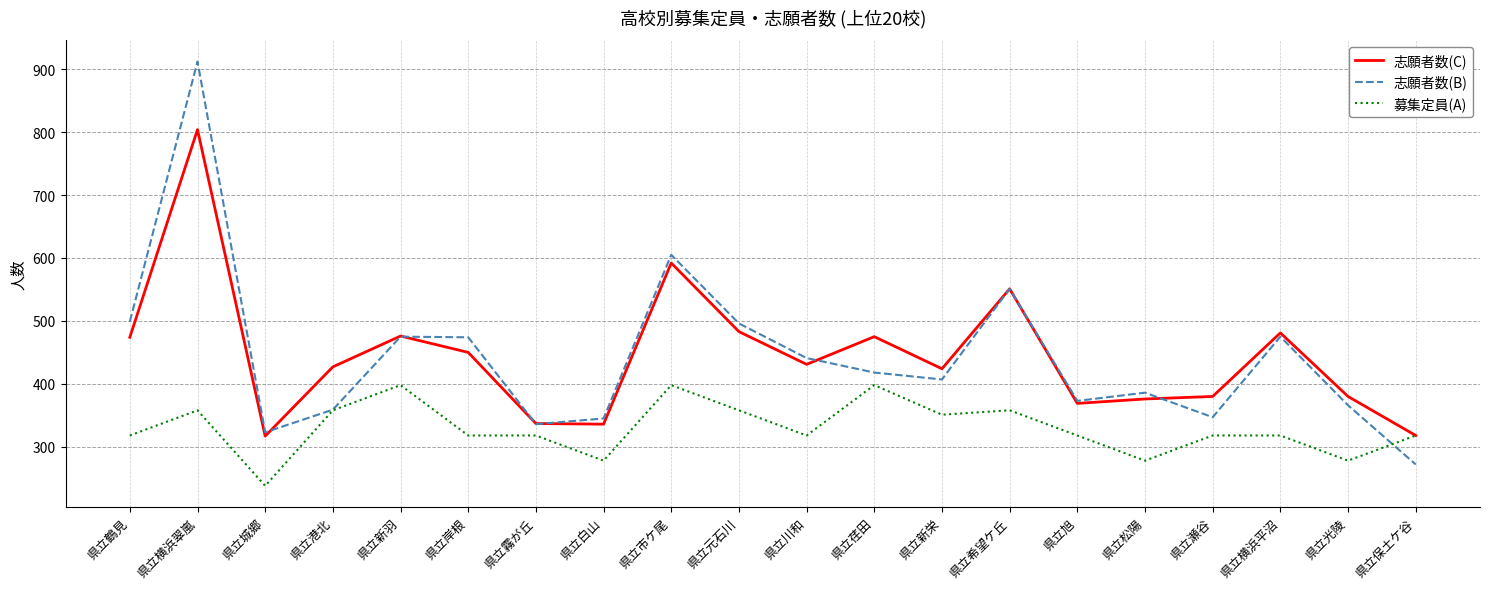

Which series has the widest spread of values?

志願者数(B)